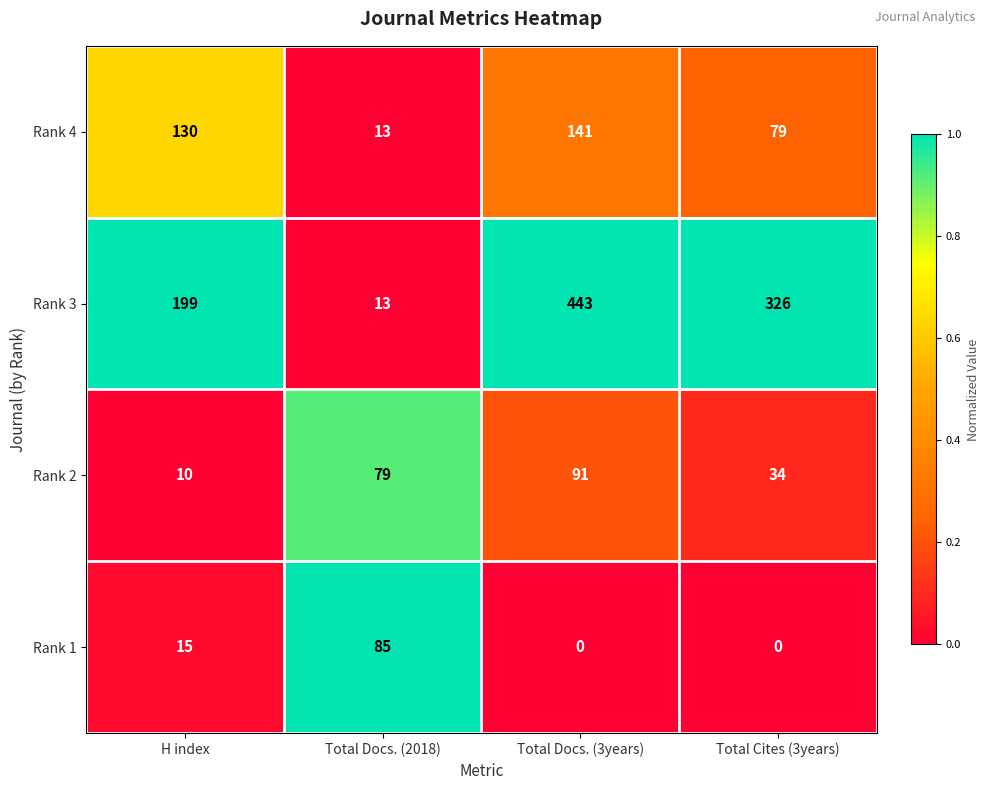

What is the average value of the Rank 3 series?

245